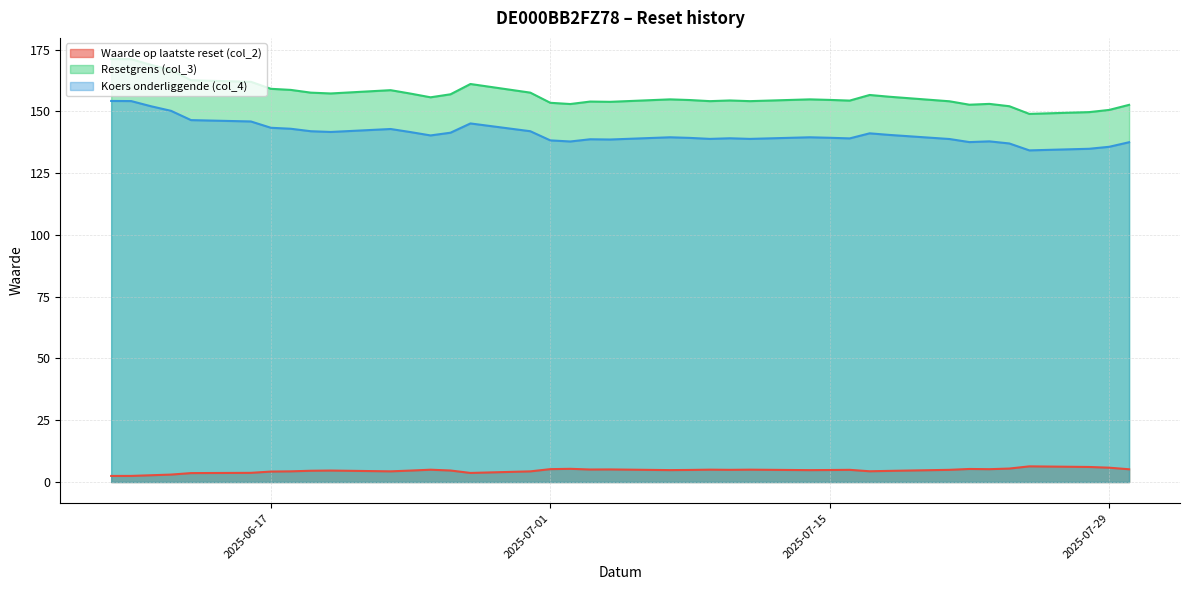

What is the sum of all Waarde op laatste reset (col_2) values?

175.4